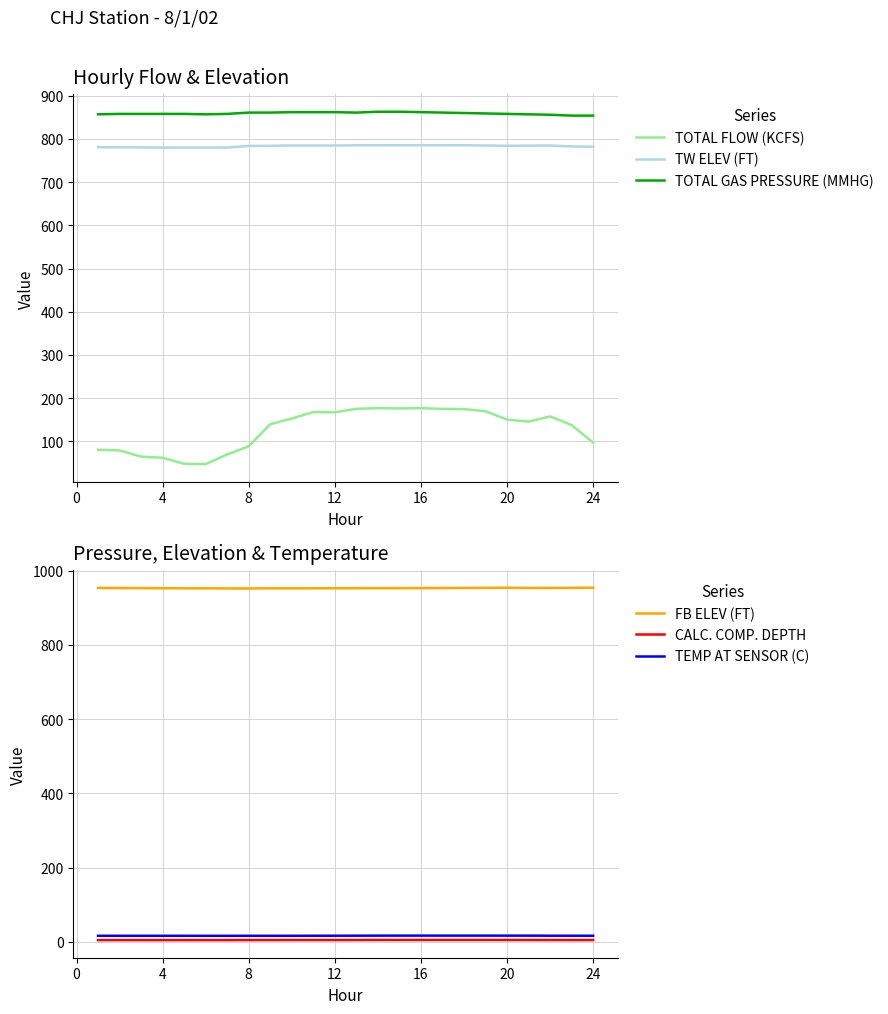

What is the highest value of the TOTAL GAS PRESSURE (MMHG) series?

863.0